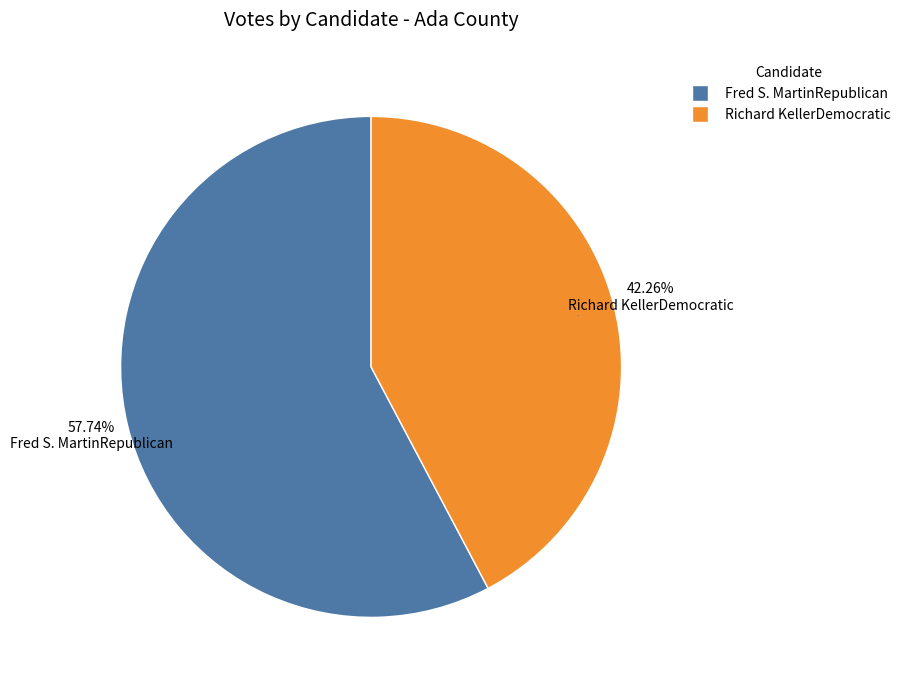

What percentage is the Richard KellerDemocratic slice, to the nearest percent?

42%